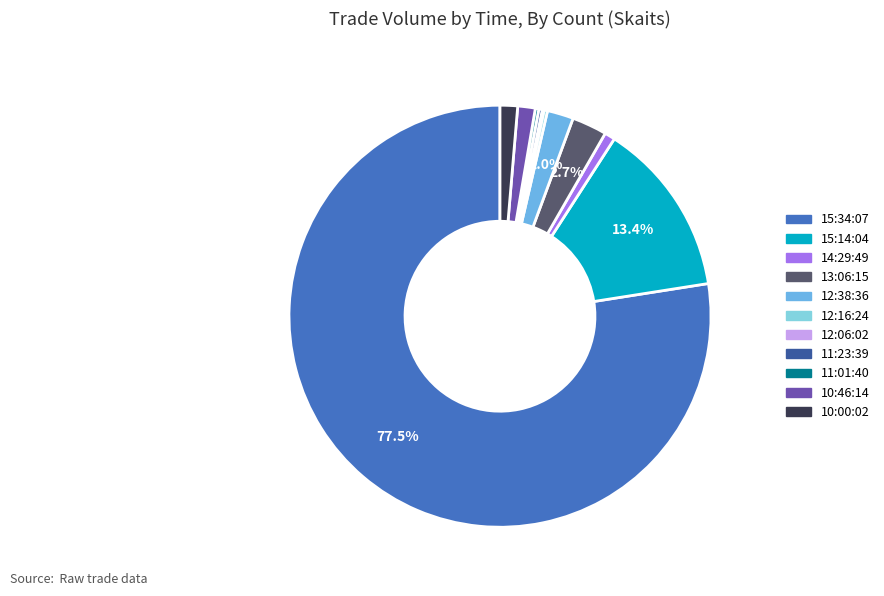

Does any single category account for the majority?

Yes